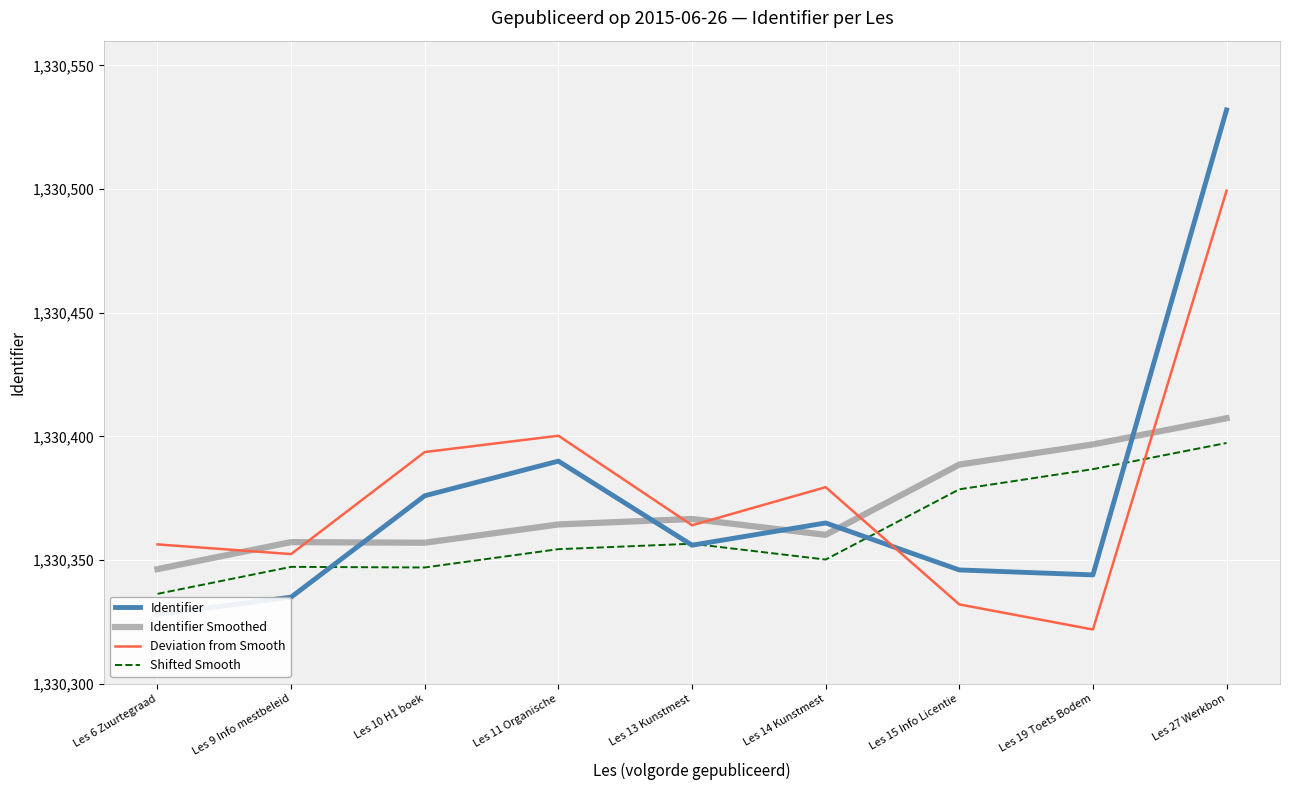

True or false: Shifted Smooth has more than 0 points higher than both neighbors.

True